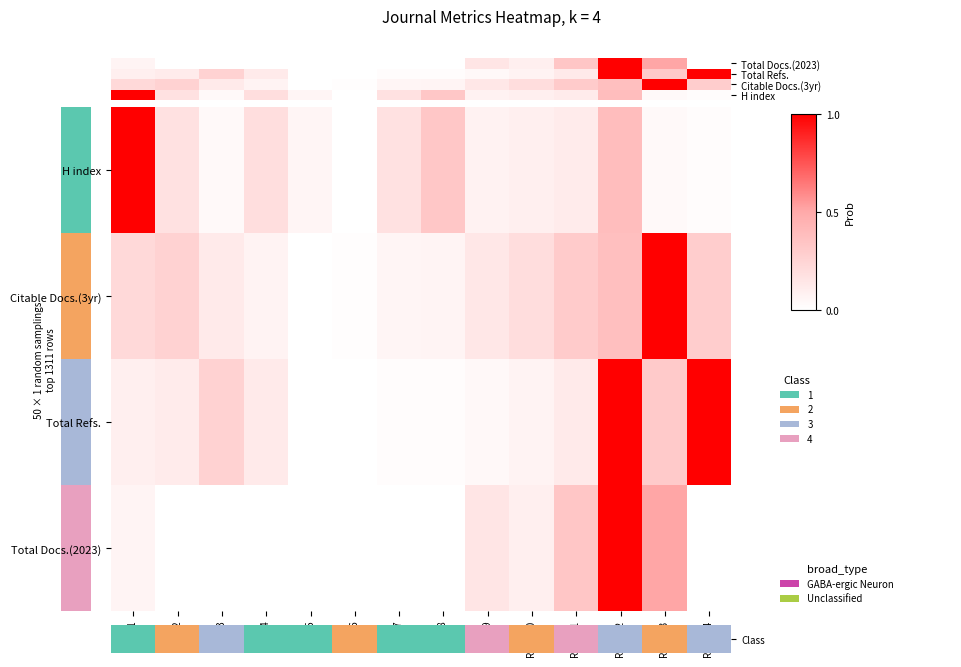

Reading left to right, transcribe all the data shown in this chart.

H index: Rank 1=1.0	Rank 2=0.2	Rank 3=0.0	Rank 4=0.2	Rank 5=0.1	Rank 6=0.0	Rank 7=0.2	Rank 8=0.3	Rank 9=0.1	Rank 10=0.1	Rank 11=0.1	Rank 12=0.4	Rank 13=0.0	Rank 14=0.0
Citable Docs.(3yr): Rank 1=0.2	Rank 2=0.3	Rank 3=0.1	Rank 4=0.1	Rank 5=0.0	Rank 6=0.0	Rank 7=0.1	Rank 8=0.1	Rank 9=0.1	Rank 10=0.2	Rank 11=0.3	Rank 12=0.4	Rank 13=1.0	Rank 14=0.3
Total Refs.: Rank 1=0.1	Rank 2=0.1	Rank 3=0.3	Rank 4=0.1	Rank 5=0.0	Rank 6=0.0	Rank 7=0.0	Rank 8=0.0	Rank 9=0.0	Rank 10=0.1	Rank 11=0.1	Rank 12=1.0	Rank 13=0.3	Rank 14=1.0
Total Docs.(2023): Rank 1=0.1	Rank 2=0.0	Rank 3=0.0	Rank 4=0.0	Rank 5=0.0	Rank 6=0.0	Rank 7=0.0	Rank 8=0.0	Rank 9=0.2	Rank 10=0.1	Rank 11=0.3	Rank 12=1.0	Rank 13=0.5	Rank 14=0.0